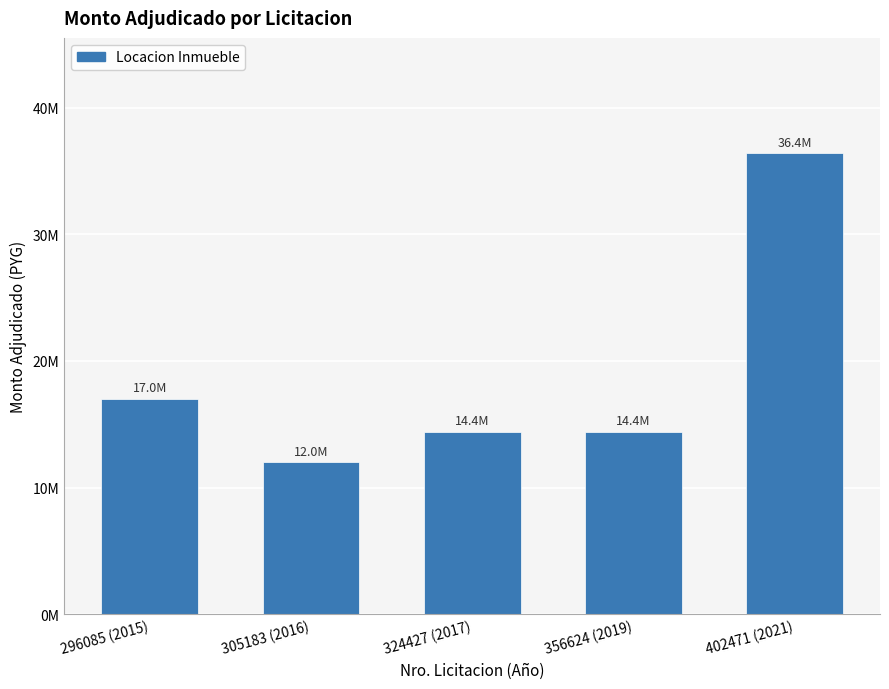

What is the change in value from 305183 (2016) to 324427 (2017)?

+2400000